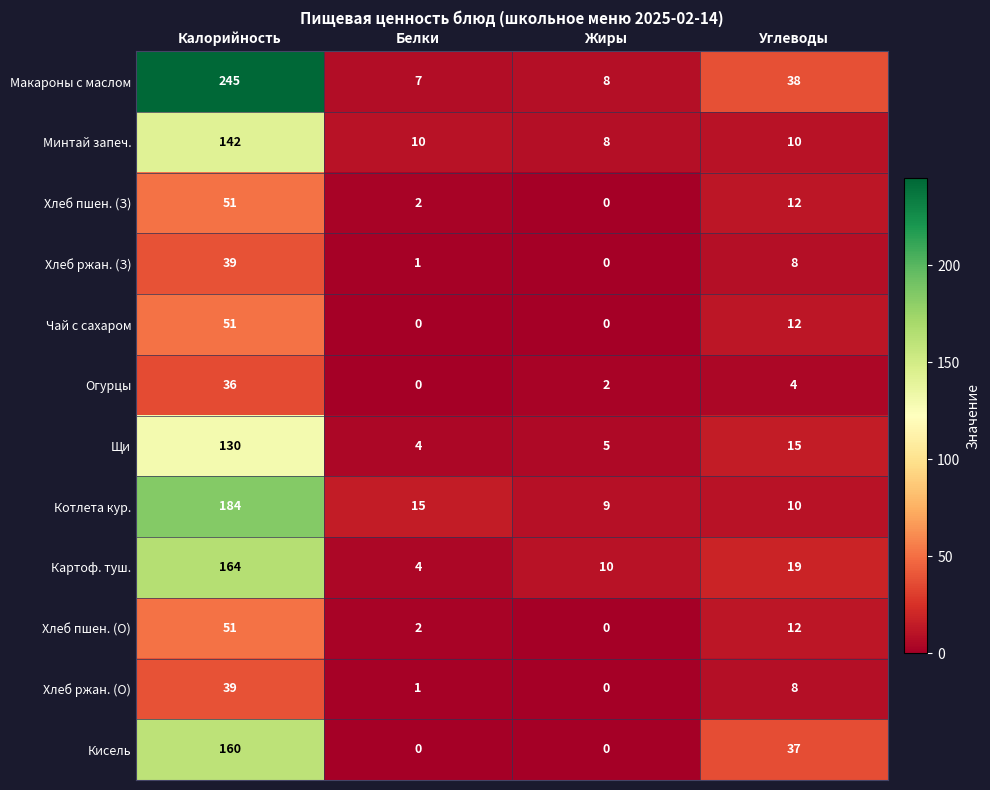

How many positive values does the Хлеб ржан. (О) series have?

3